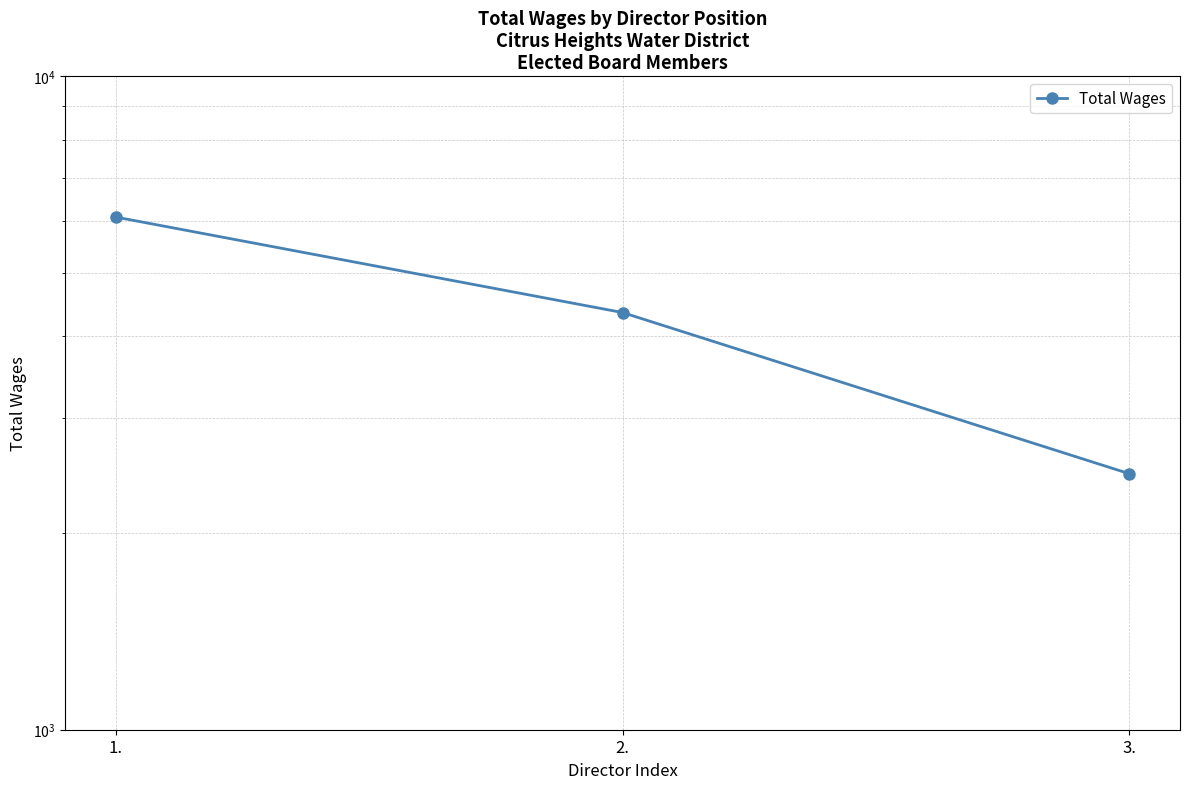

Which category has the lowest value across all series?

3.